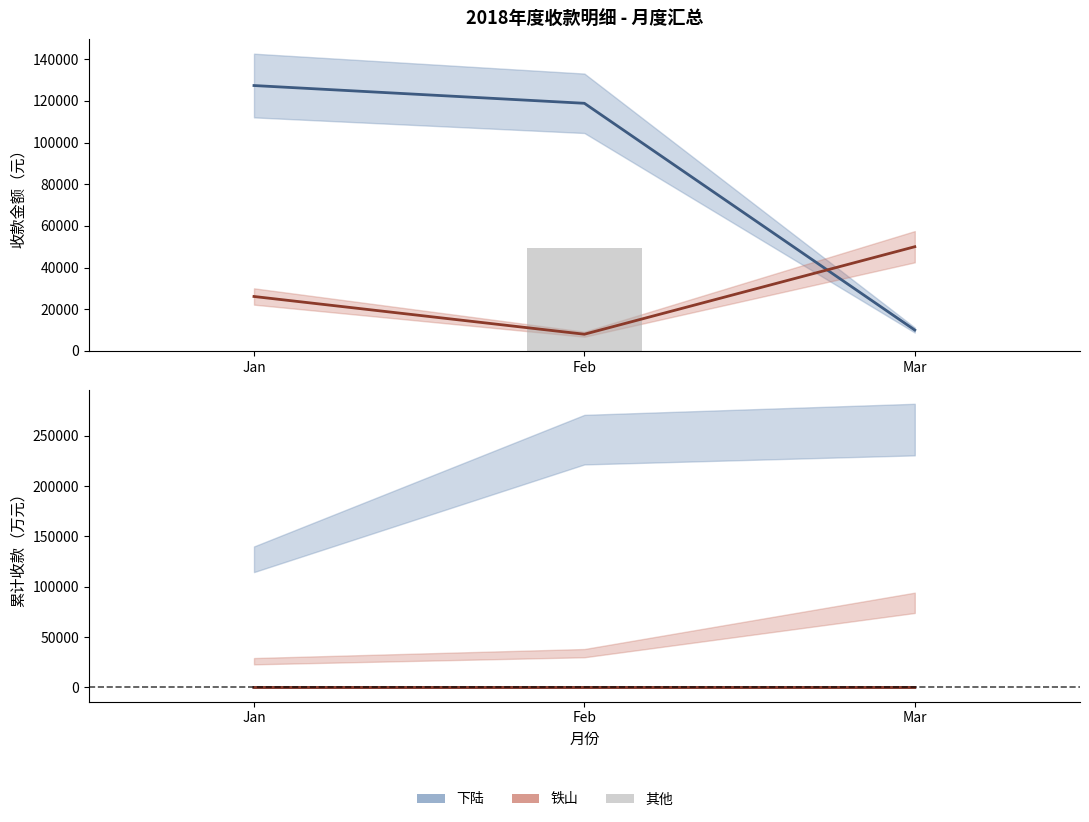

What is the difference between the 下陆 values at Jan and Feb?

8523.8